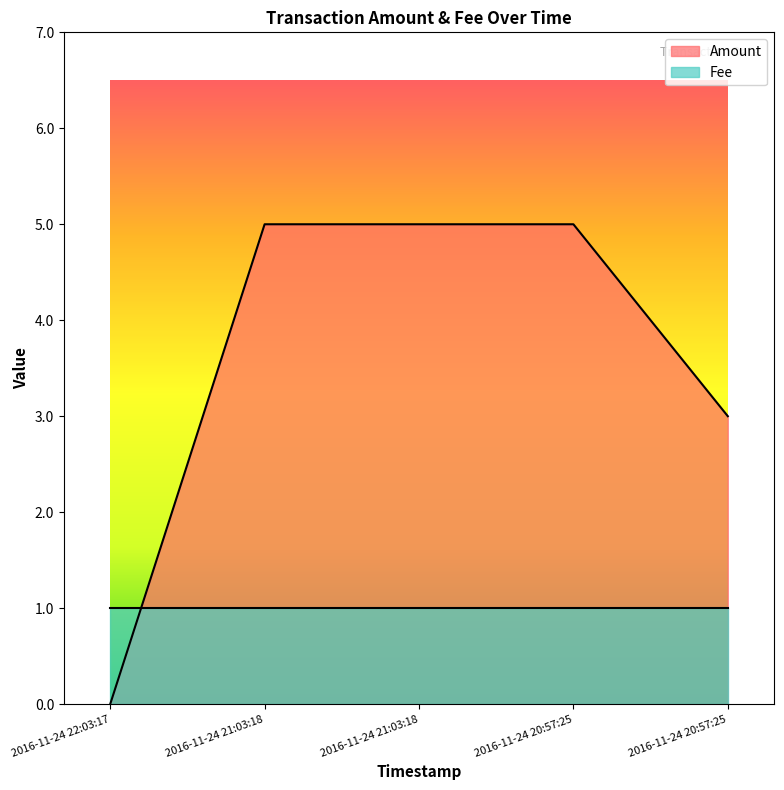

Reading left to right, extract all data points from this chart.

2016-11-24 22:03:17=0	2016-11-24 21:03:18=5	2016-11-24 21:03:18=5	2016-11-24 20:57:25=5	2016-11-24 20:57:25=3